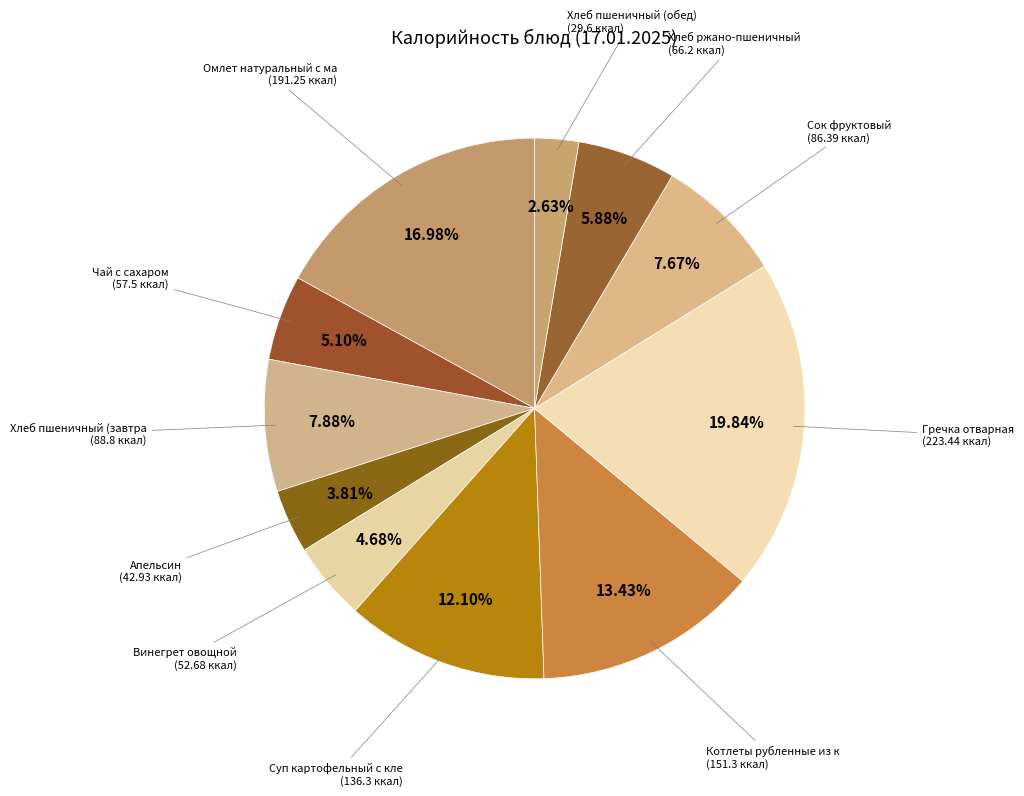

How many segments does this pie chart have?

11